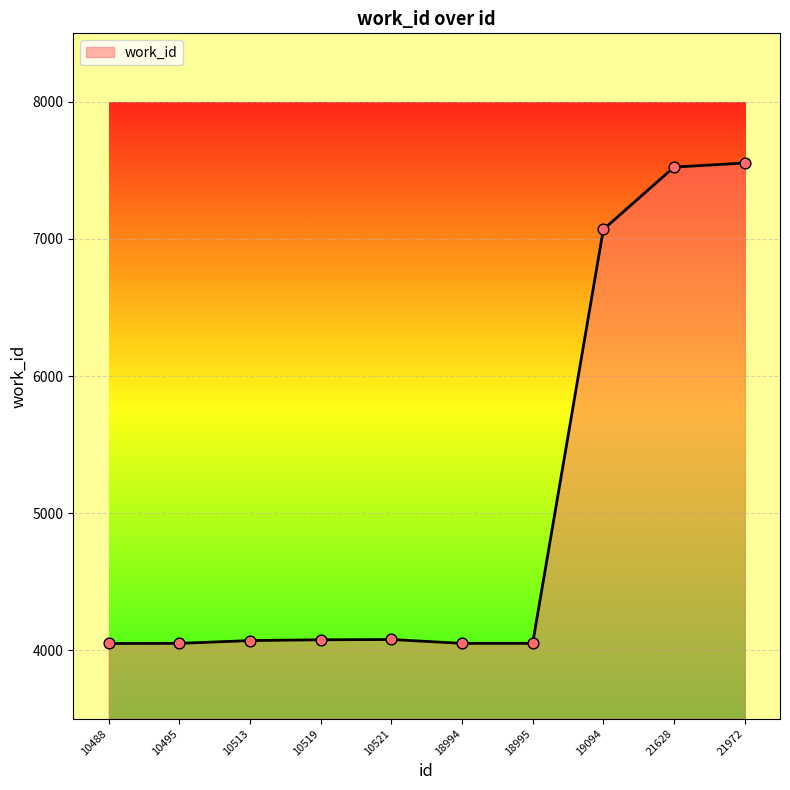

What is the change in value from 10495 to 10521?

+28